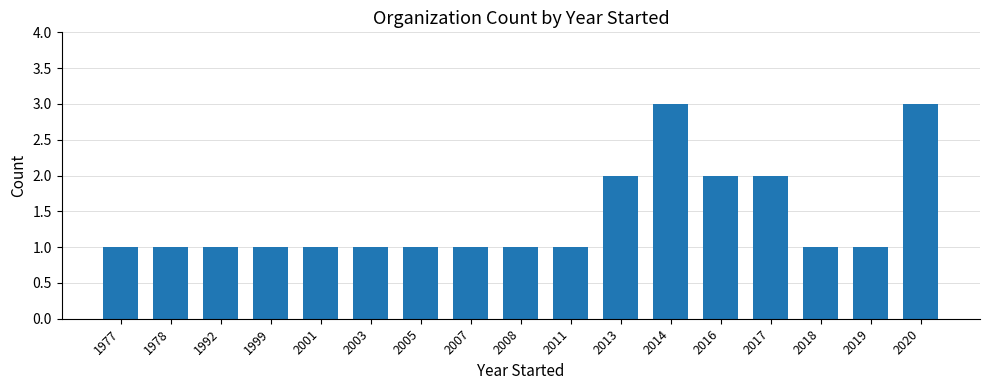

Is it true that the value at 2016 is 2?

True